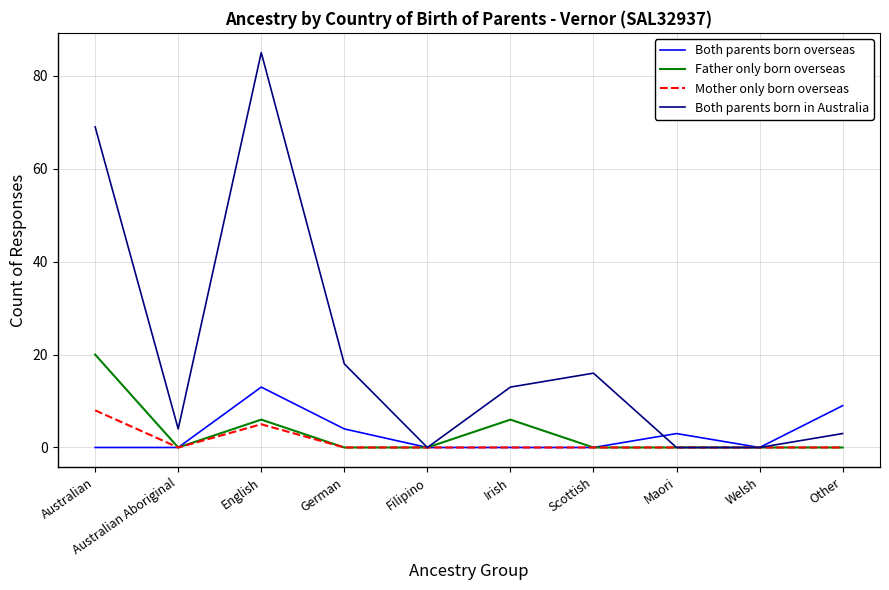

Which series has the largest range (max minus min)?

Both parents born in Australia